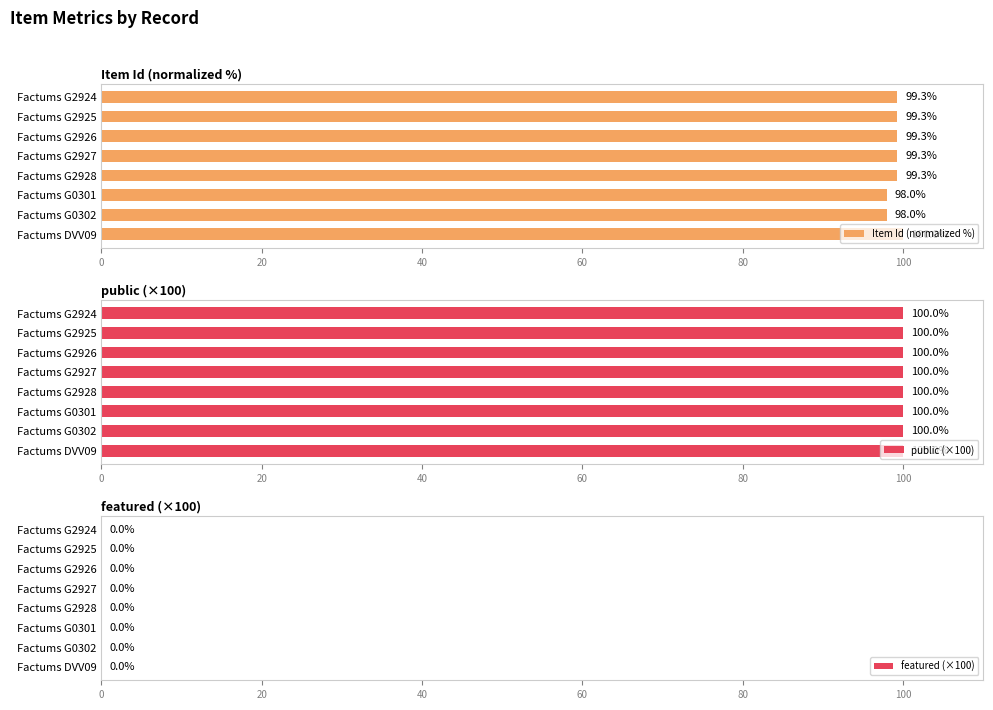

What is the sum of the Item Id (normalized %) values at Factums G0301 and Factums G2925?

197.3